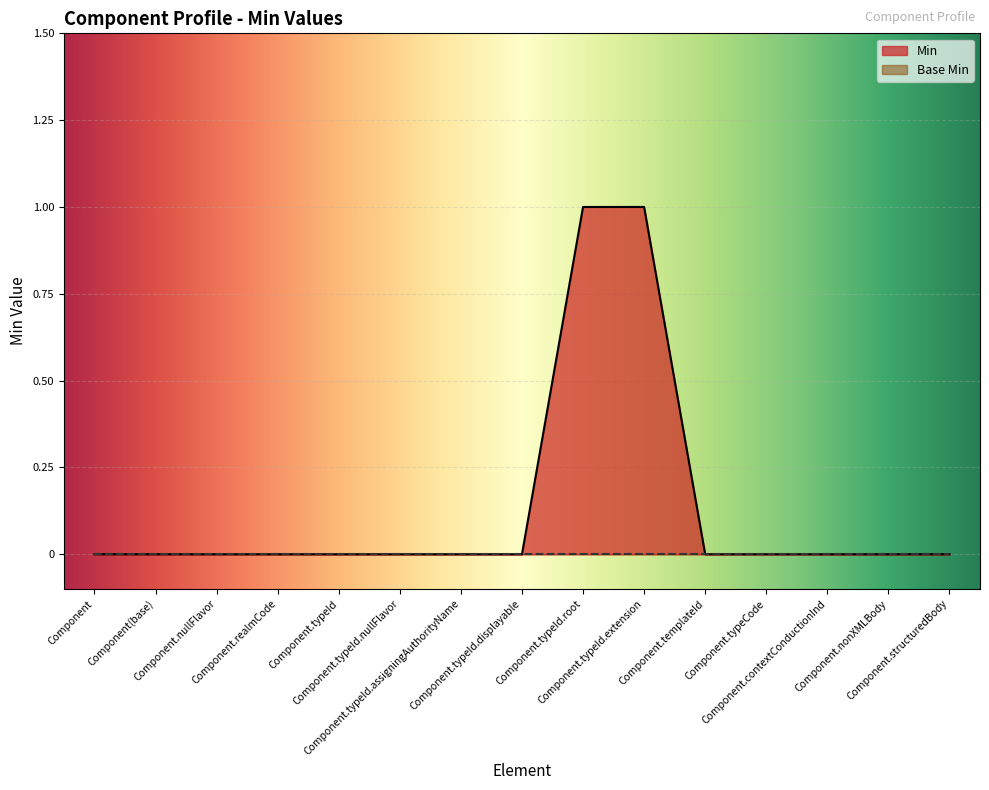

What is the sum of all values?

2